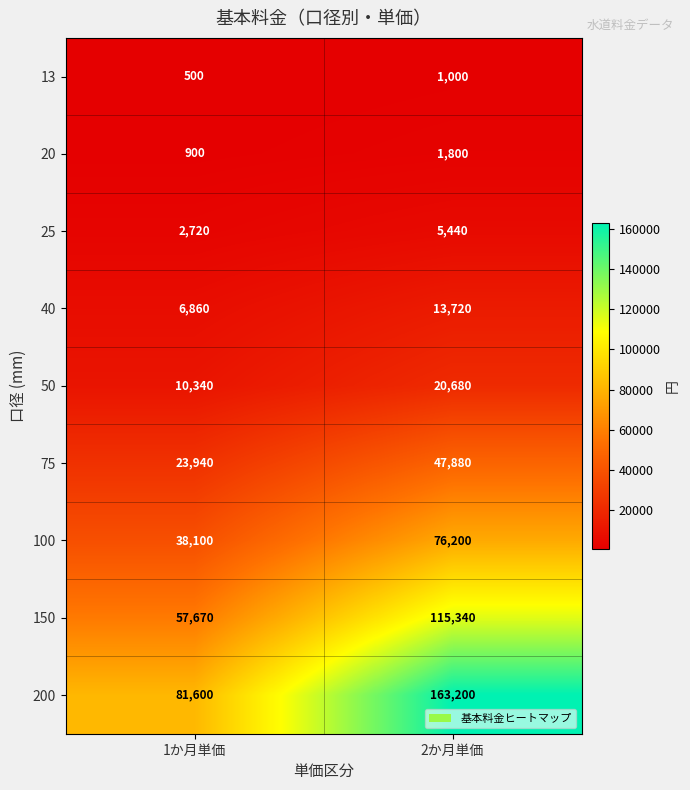

At how many categories does at least one series exceed 91021?

1